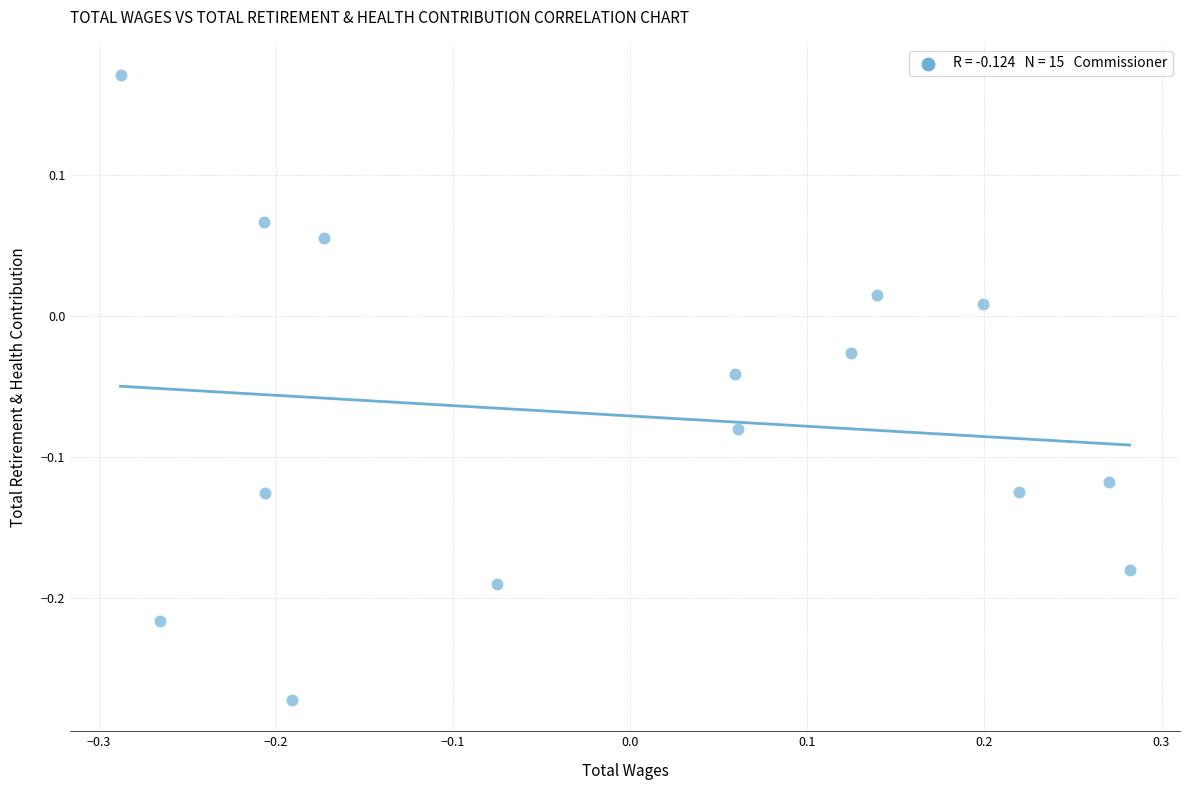

What is the range of Y values (max minus min)?

0.4